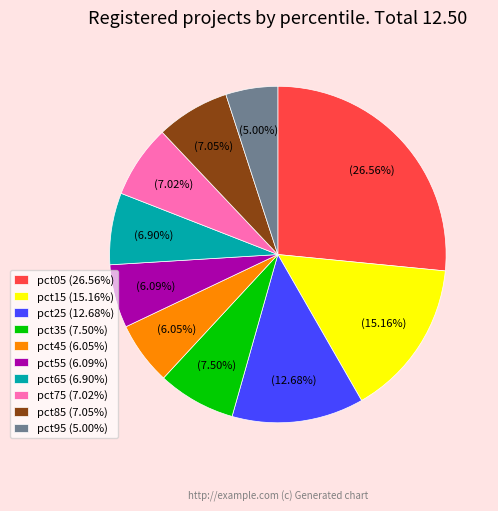

Combined, what portion of the pie is pct65 and pct15?

22.1%